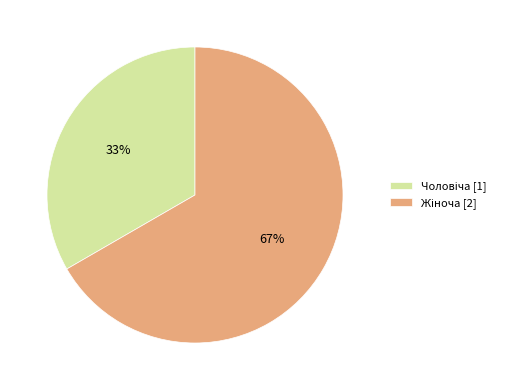

Is there any slice that represents more than half of the pie?

Yes